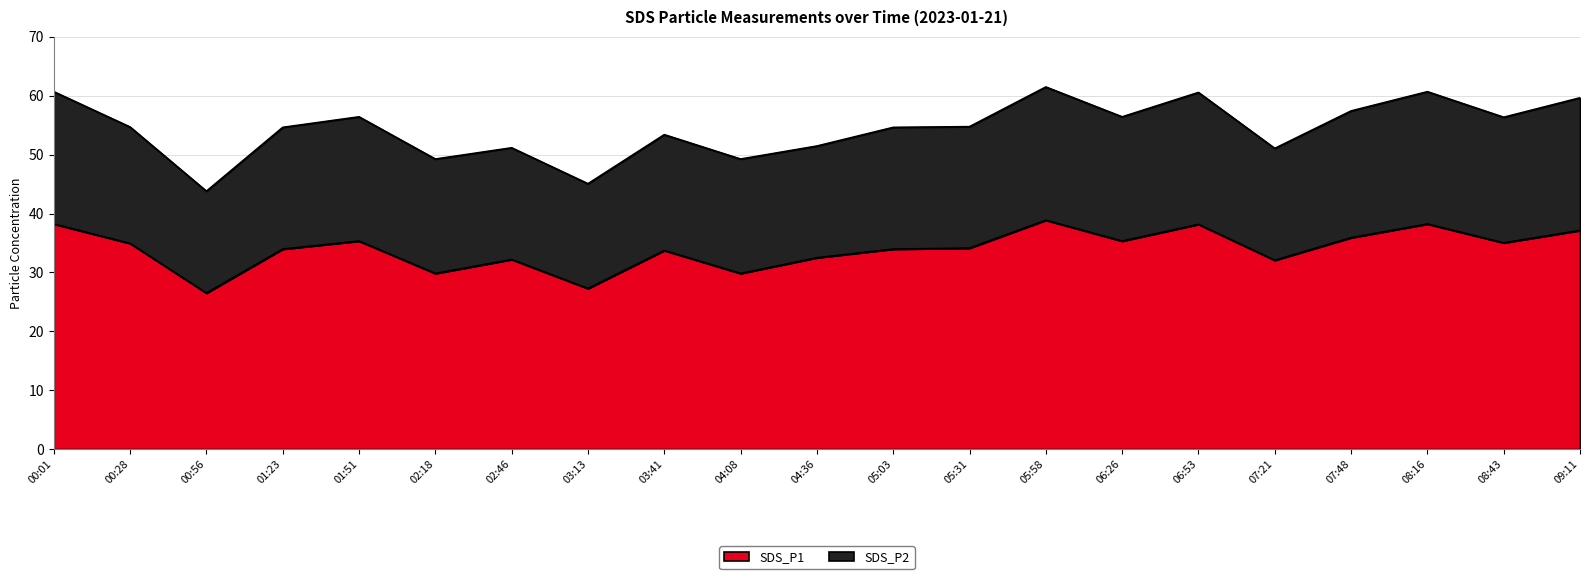

List the labels in order of value, smallest first.

00:56, 03:13, 02:18, 04:08, 07:21, 02:46, 04:36, 03:41, 01:23, 05:03, 05:31, 00:28, 08:43, 01:51, 06:26, 07:48, 09:11, 06:53, 00:01, 08:16, 05:58